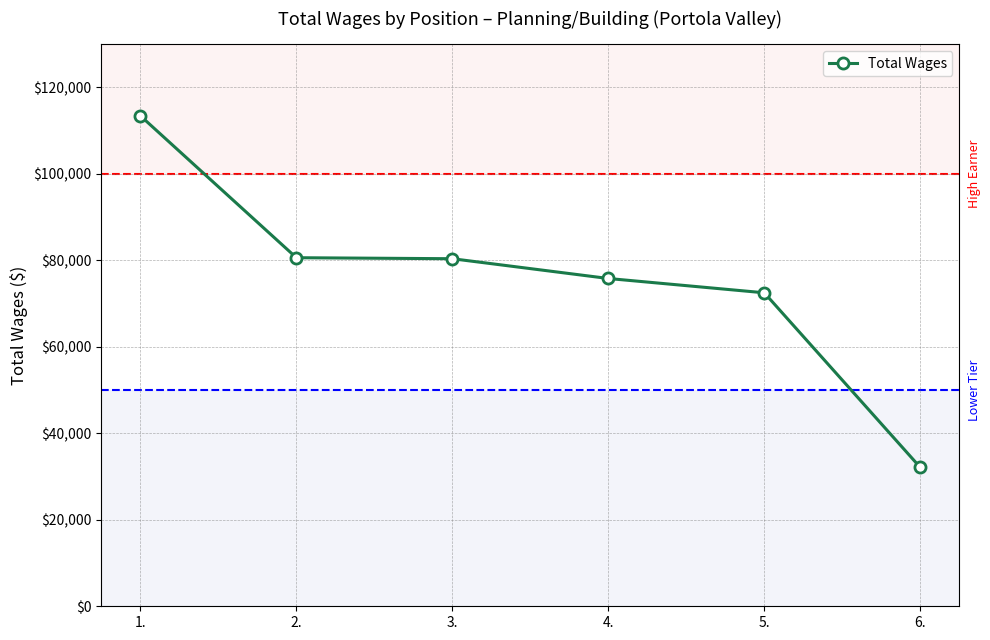

What is the change in value from 3. to 6.?

-48262